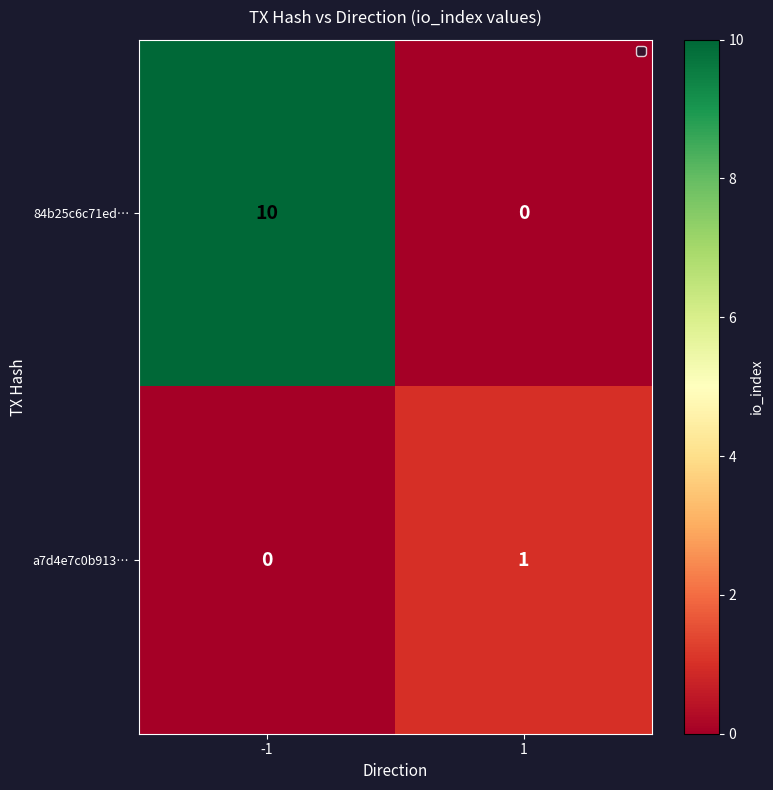

Is it true that 84b25c6c71ed… equals 6 at 1?

False